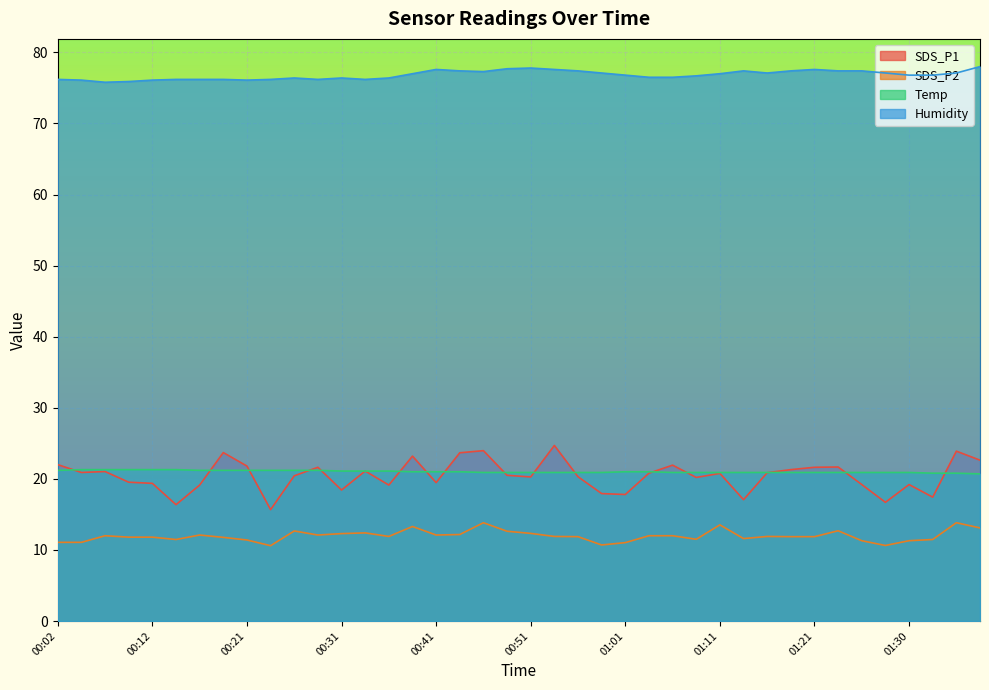

At how many categories does at least one series exceed 50?

40